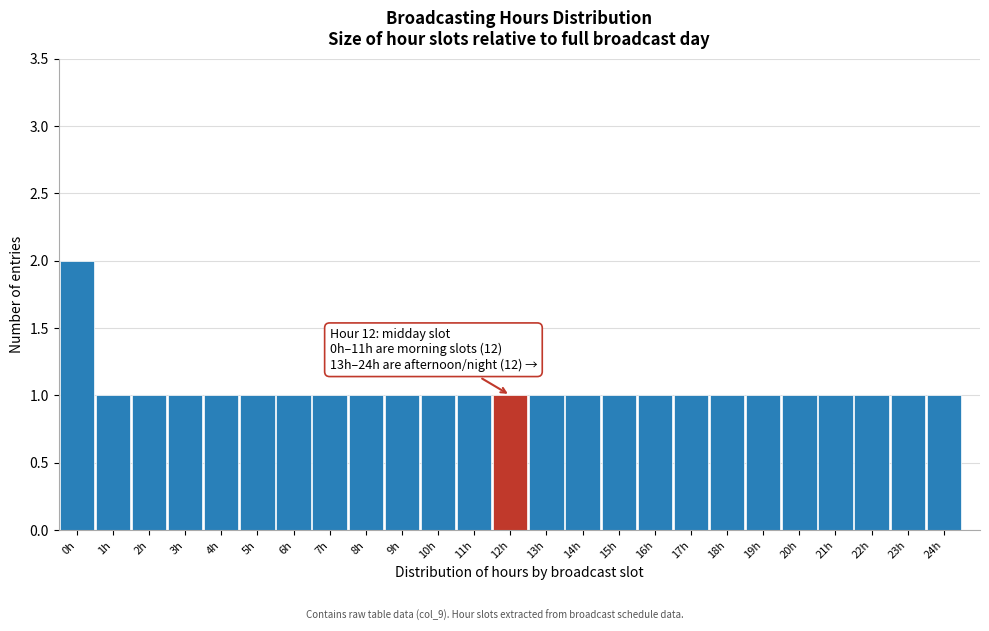

Reading left to right, extract all data points from this chart.

2	1	1	1	1	1	1	1	1	1	1	1	1	1	1	1	1	1	1	1	1	1	1	1	1